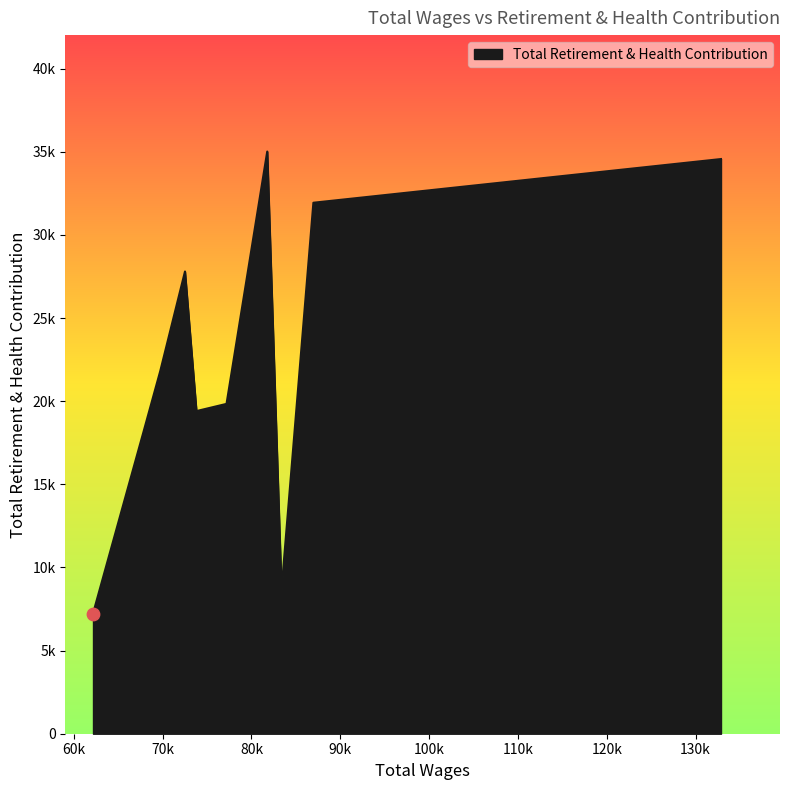

Is this an area chart (filled region under the line)?

Yes